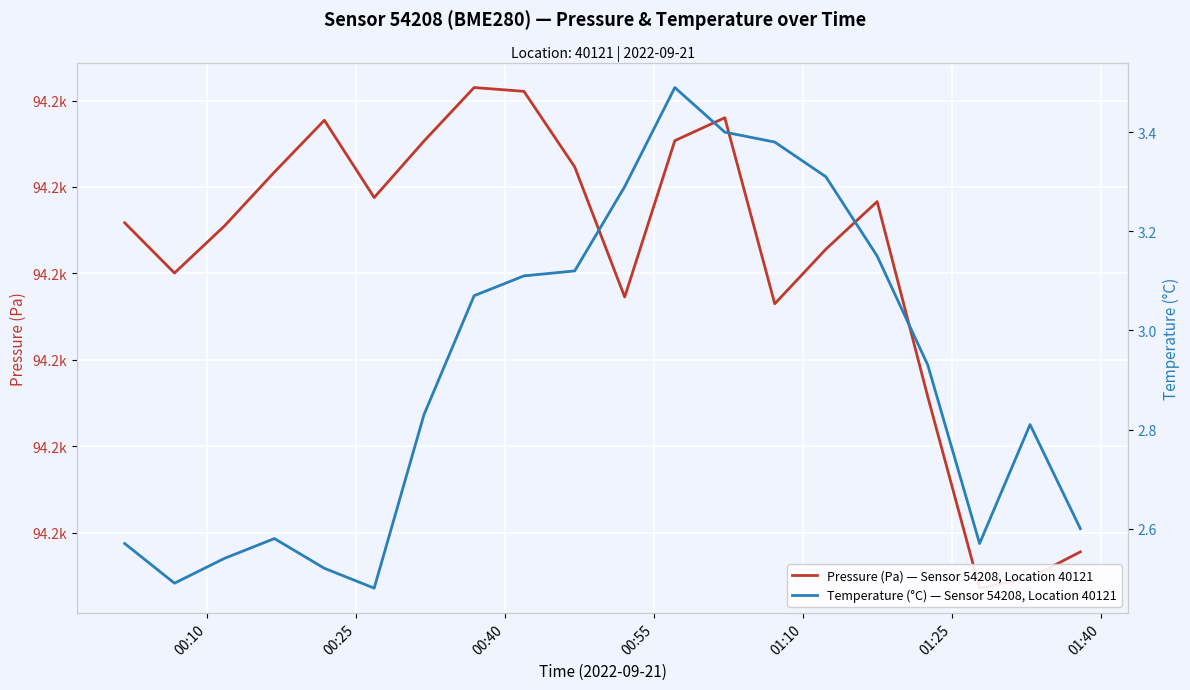

Which series has the largest total across all categories?

Pressure (Pa) — Sensor 54208, Location 40121